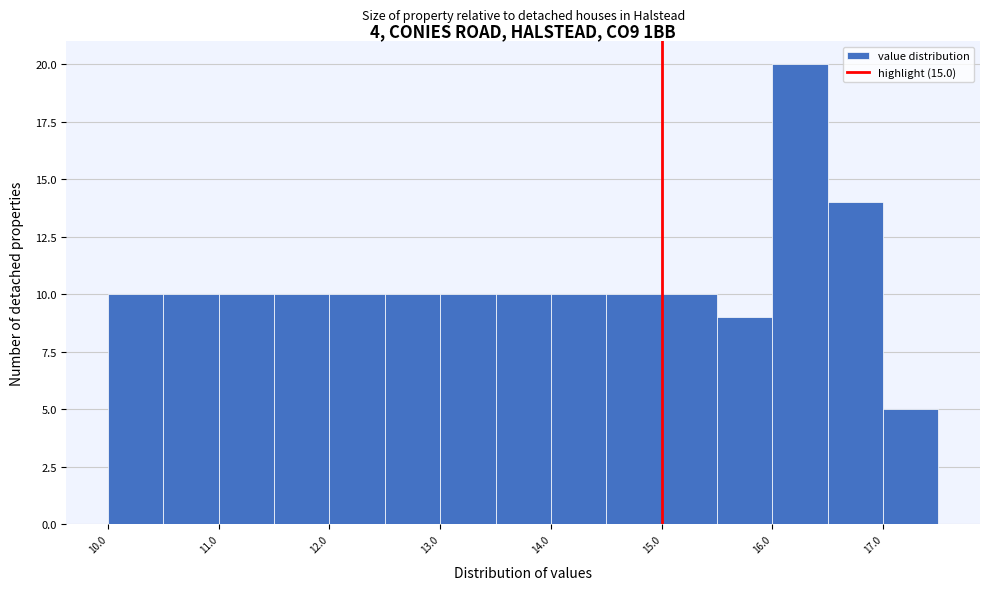

Reading left to right, transcribe this chart: for each bar, give the range it covers on the x-axis and its height. The values are not printed on the chart, so give them approximately, as read against the axis.

10.0 to 10.5: 10
10.5 to 11.0: 10
11.0 to 11.5: 10
11.5 to 12.0: 10
12.0 to 12.5: 10
12.5 to 13.0: 10
13.0 to 13.5: 10
13.5 to 14.0: 10
14.0 to 14.5: 10
14.5 to 15.0: 10
15.0 to 15.5: 10
15.5 to 16.0: 9
16.0 to 16.5: 20
16.5 to 17.0: 14
17.0 to 17.5: 5